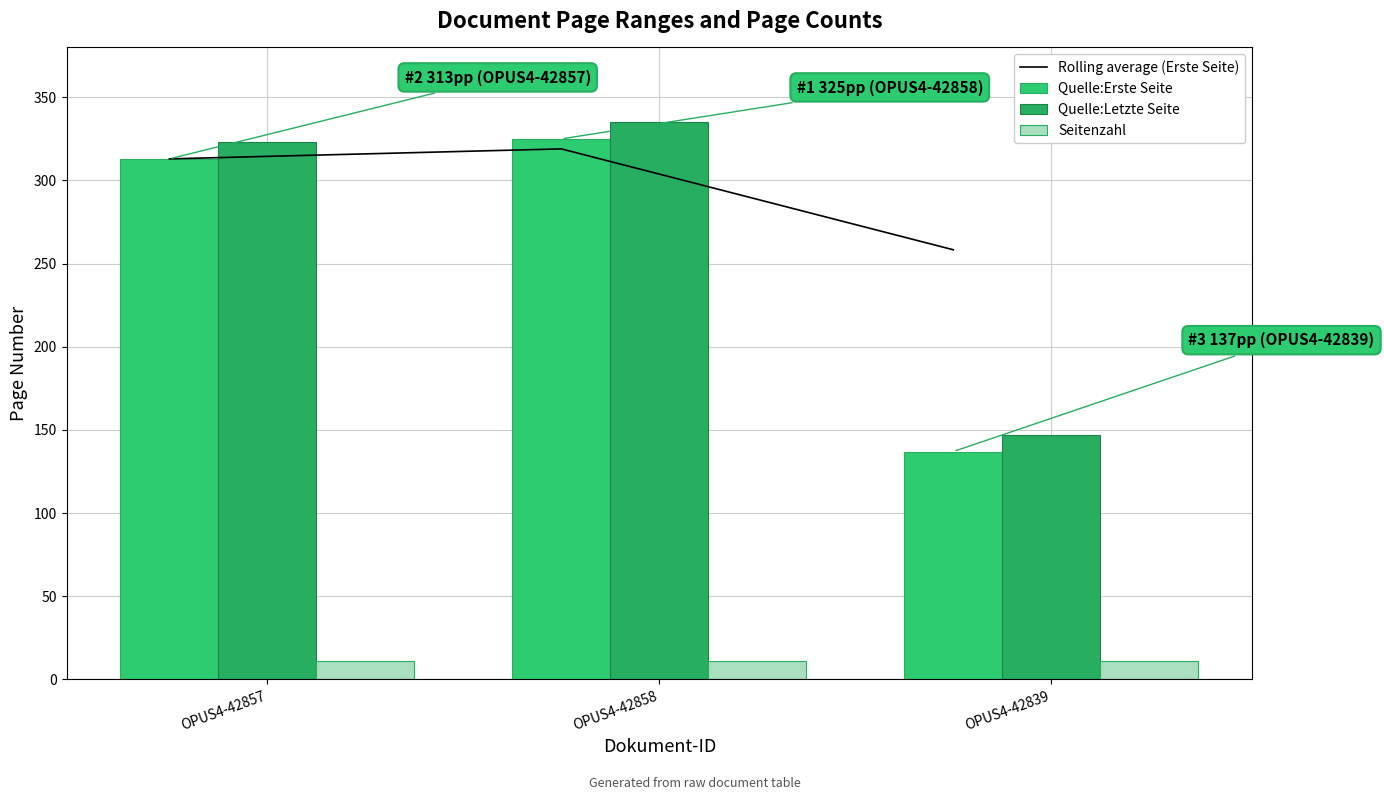

At which label is Quelle:Erste Seite closest to 231?

OPUS4-42857